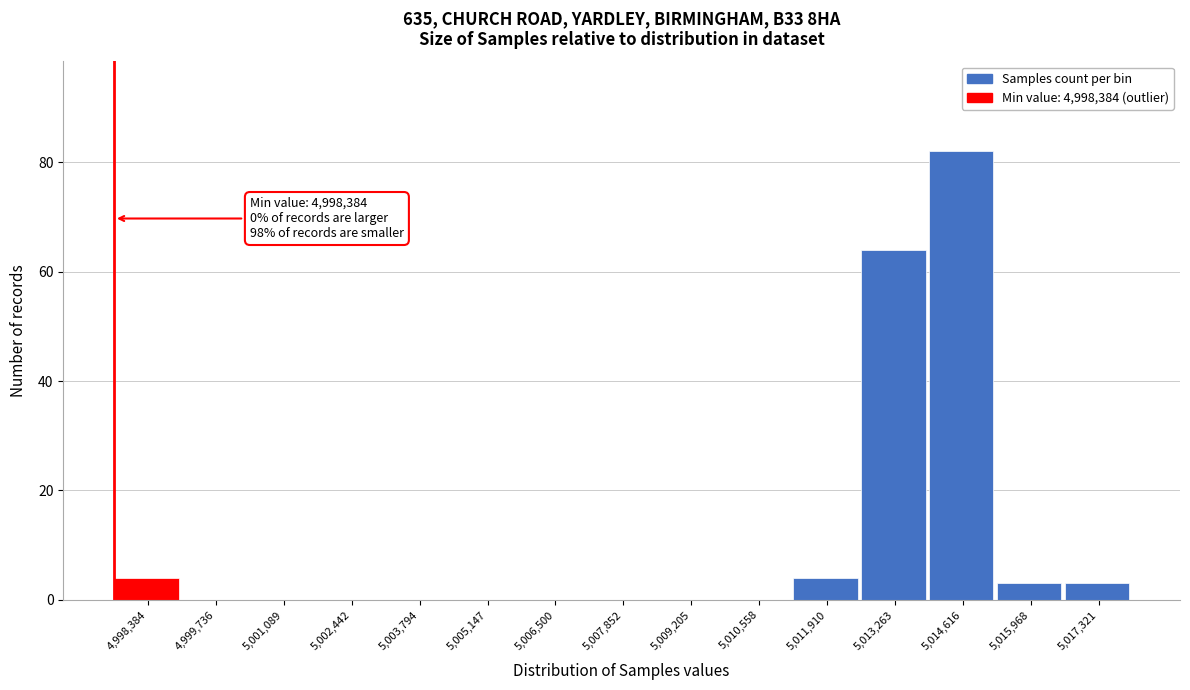

Reading left to right, list all the values displayed in this chart.

4,998,384=4	4,999,736=0	5,001,089=0	5,002,442=0	5,003,794=0	5,005,147=0	5,006,500=0	5,007,852=0	5,009,205=0	5,010,558=0	5,011,910=4	5,013,263=64	5,014,616=82	5,015,968=3	5,017,321=3